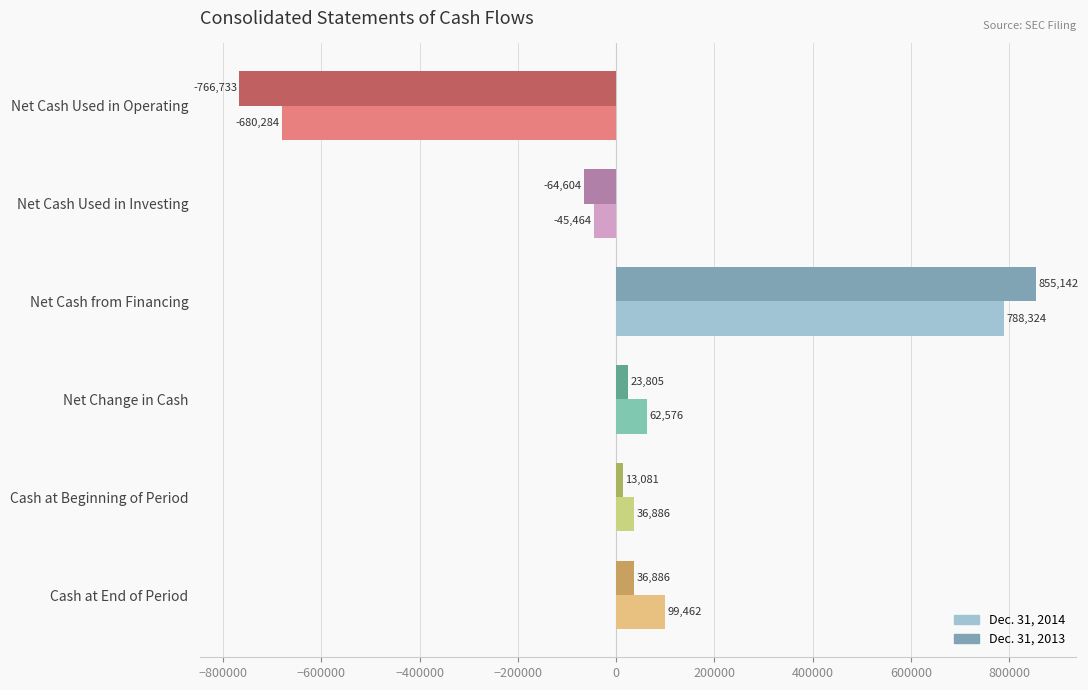

What is the difference between the maximum and minimum values in the Dec. 31, 2014 series?

1468608